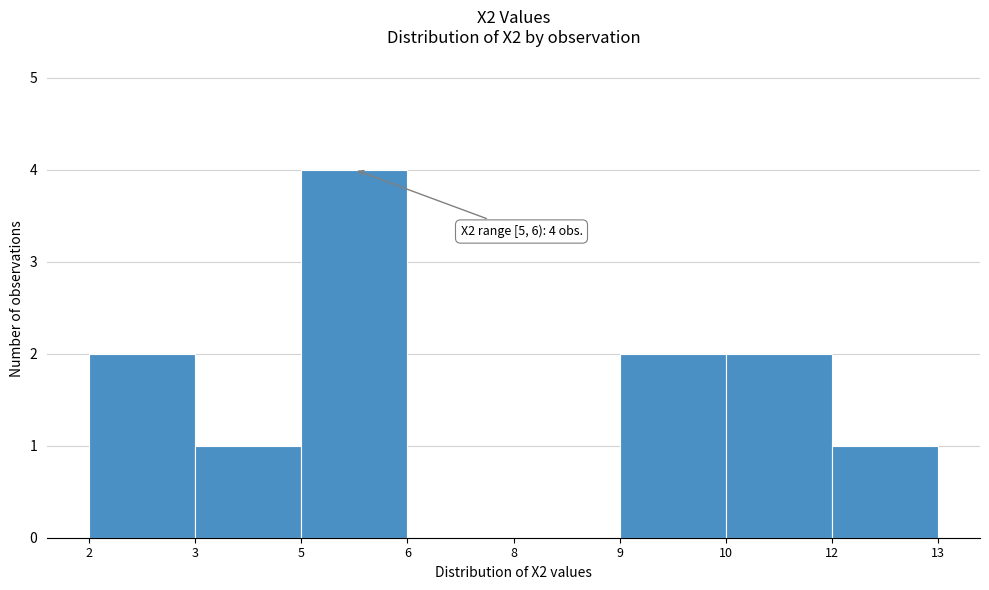

Reading right to left, extract all data points from this chart.

12=1	10=2	9=2	8=0	6=0	5=4	3=1	2=2